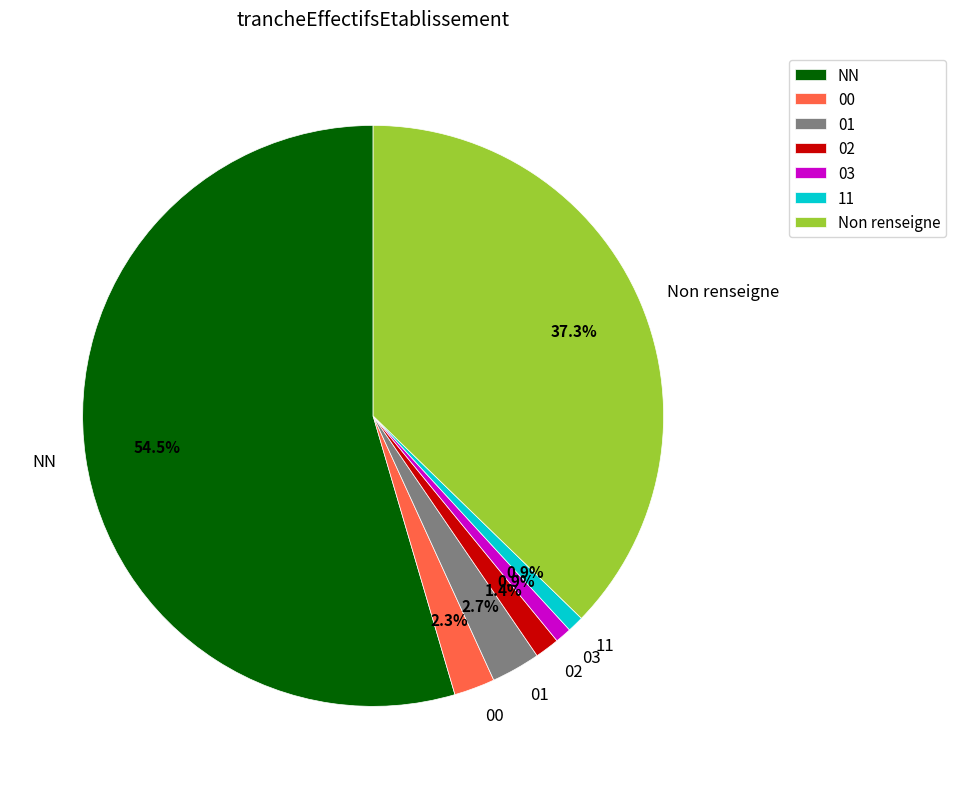

To the nearest percent, what is the average slice percentage?

14%